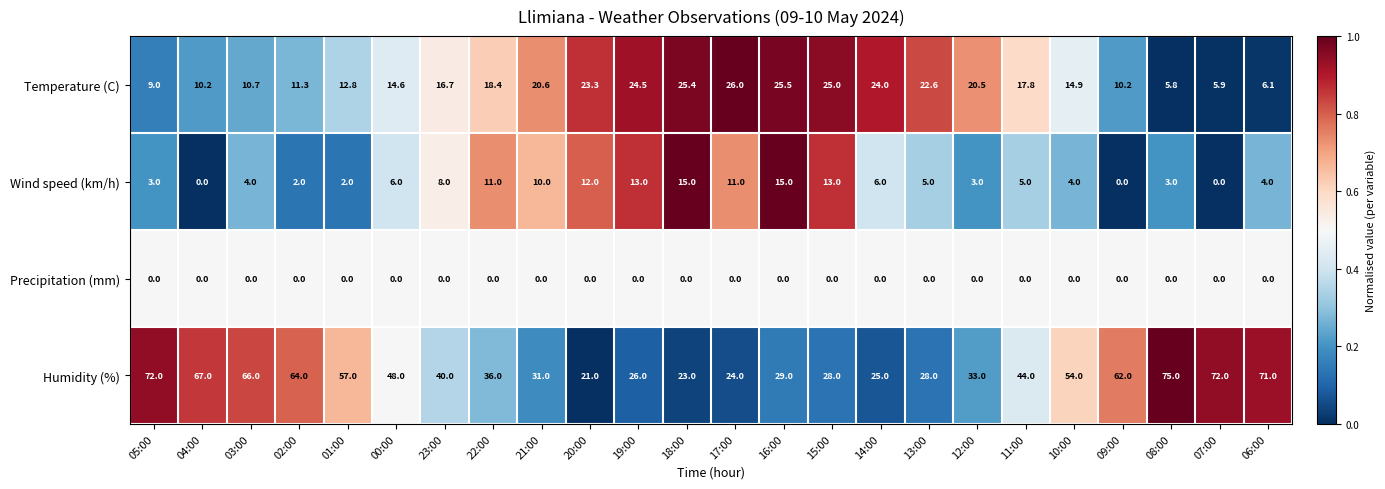

At which label does Temperature (C) reach its peak?

17:00